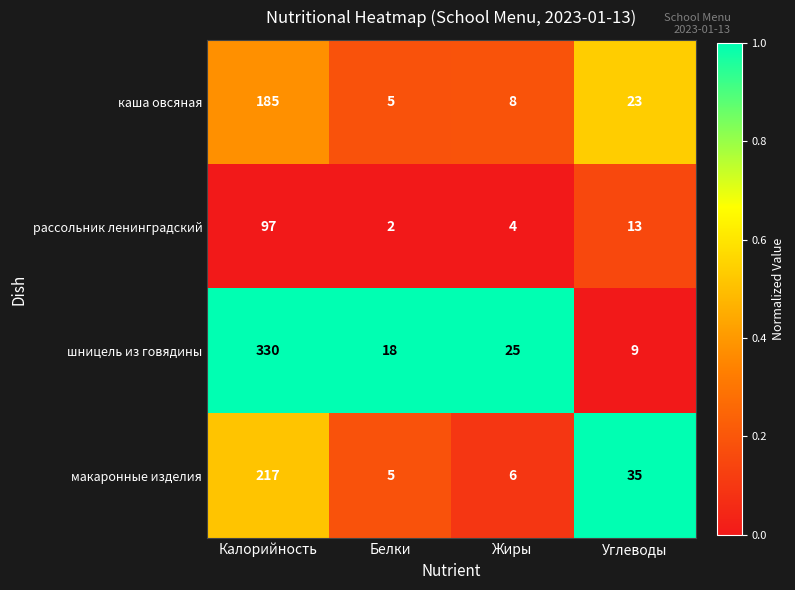

What is the average value of the каша овсяная series?

55